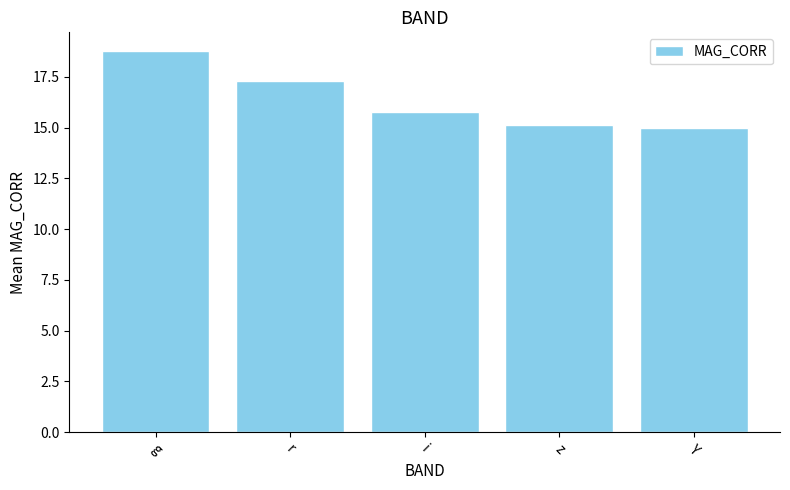

Where does the data first go above 15?

g